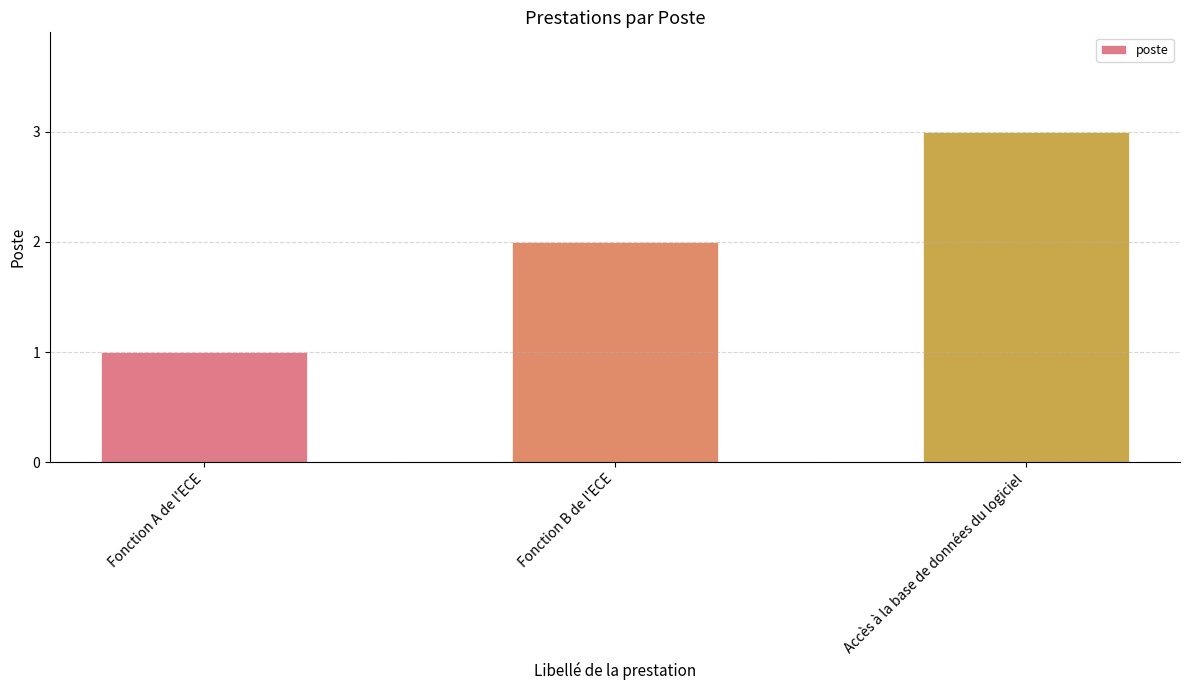

Rank the categories by value from lowest to highest.

Fonction A de l'ECE, Fonction B de l'ECE, Accès à la base de données du logiciel